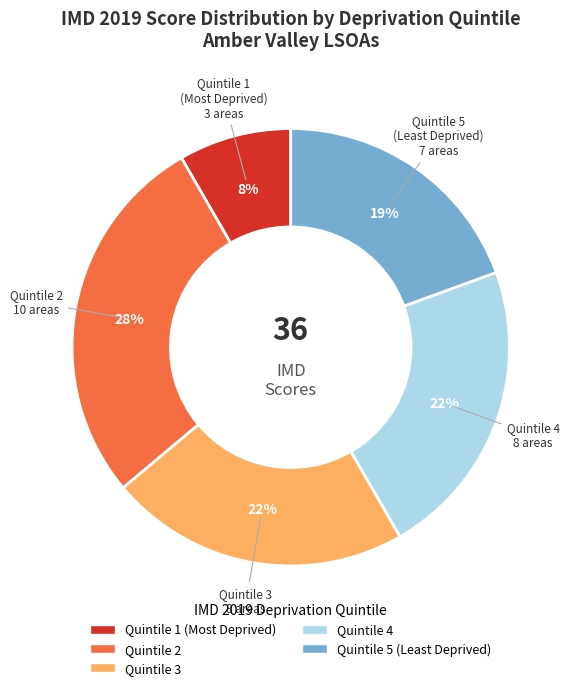

To the nearest percent, what is the average slice percentage?

20%